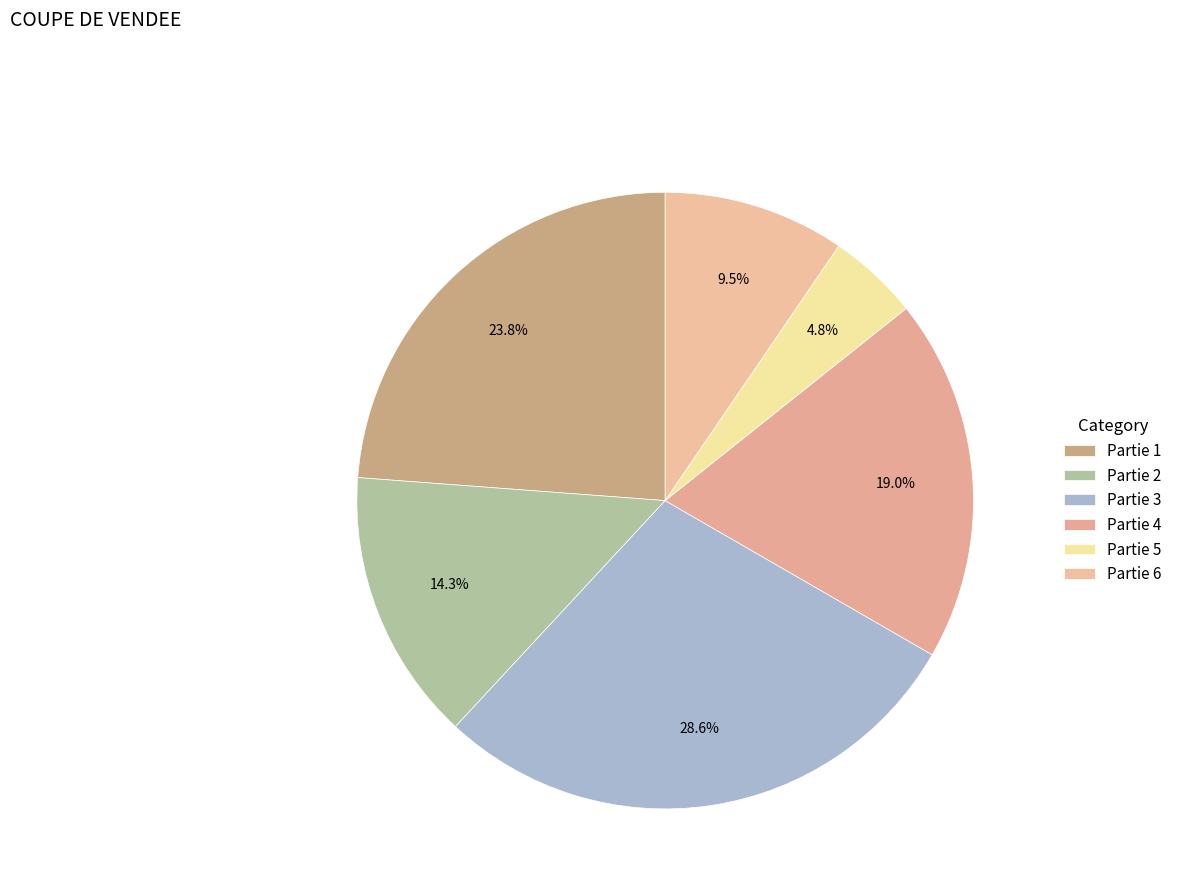

To the nearest percent, what is the combined percentage of Partie 4 and Partie 2?

33%